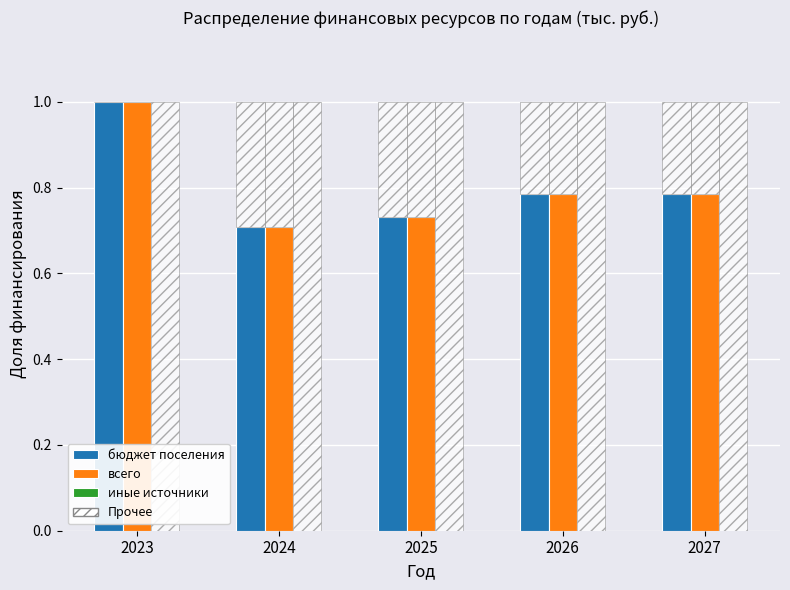

Is the value of иные источники at 2024 greater than the value of бюджет поселения at 2025?

No